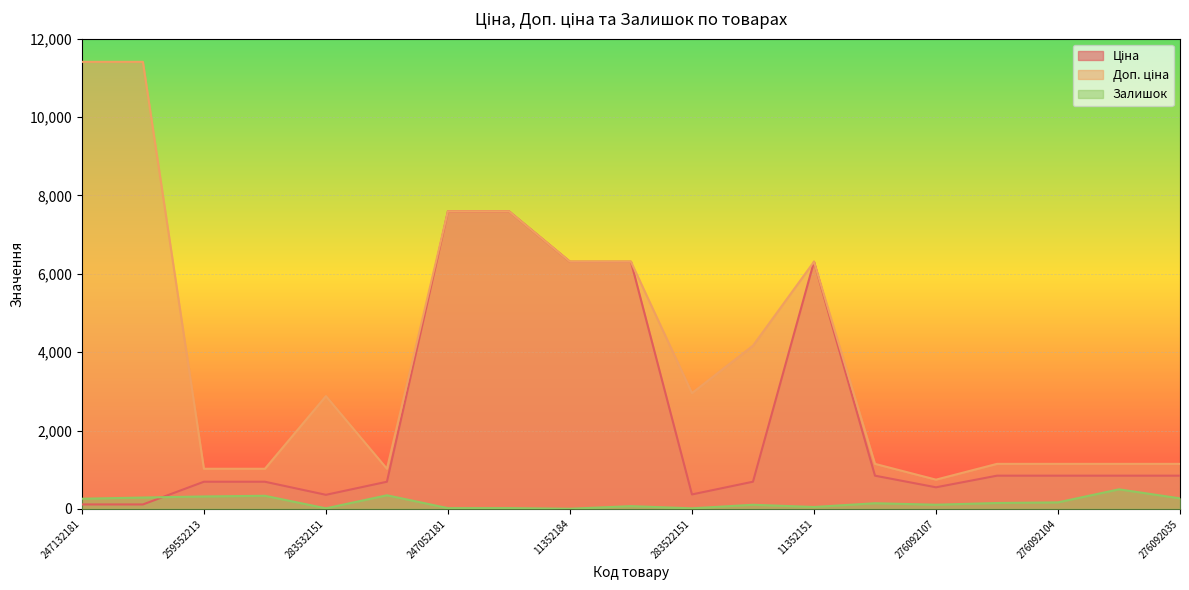

How many lines are shown in the chart?

3